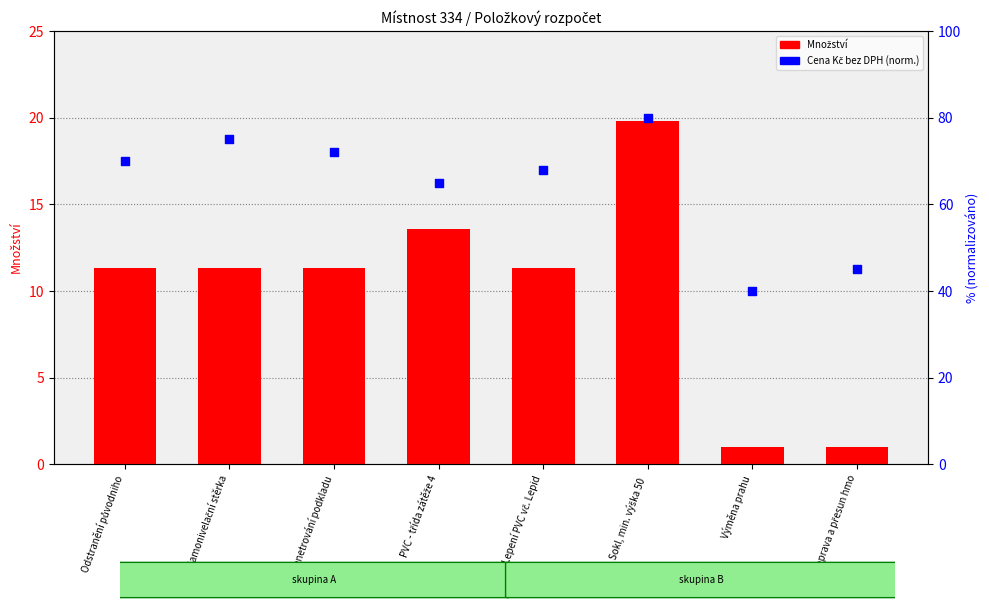

At which category is the sum across all series the highest?

Sokl, min. výška 50 